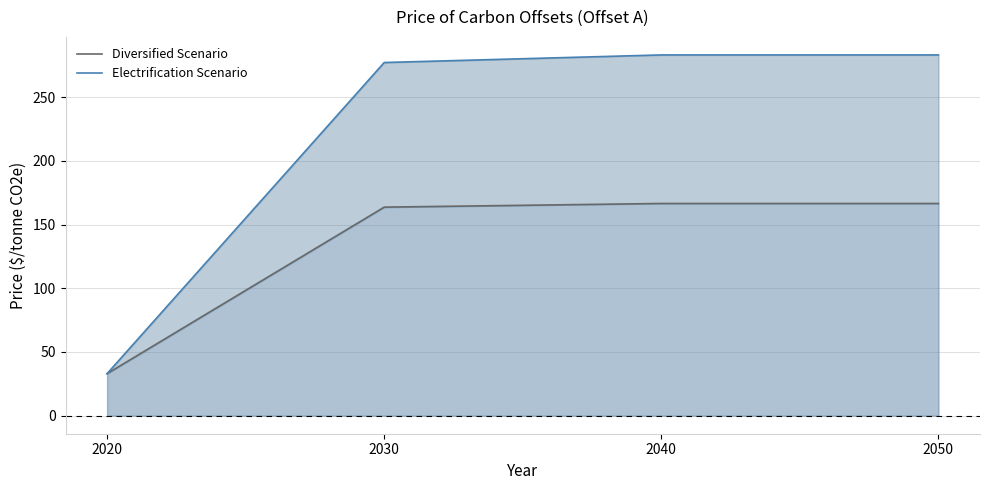

True or false: Electrification Scenario and Diversified Scenario intersect in this chart.

False